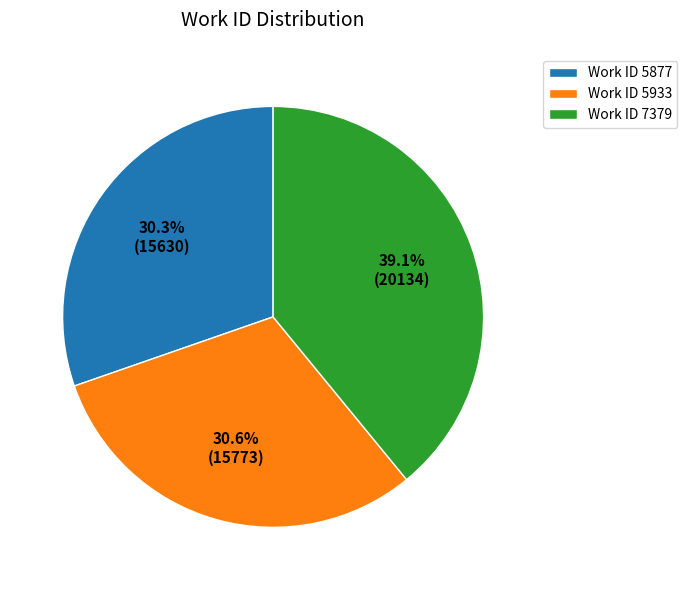

Does any single category account for the majority?

No